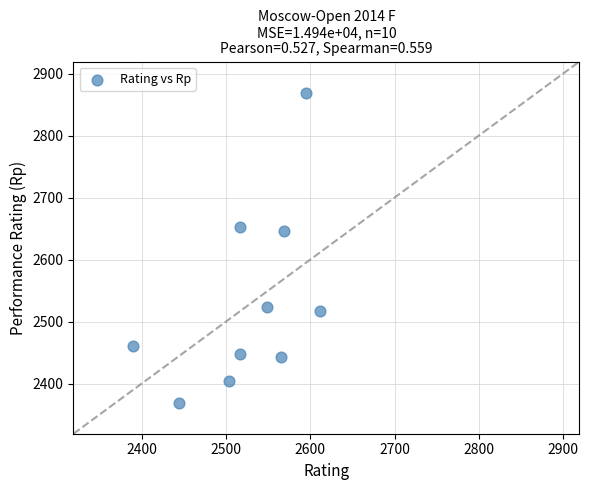

What Y value in the scatter plot is closest to 2619?

2646